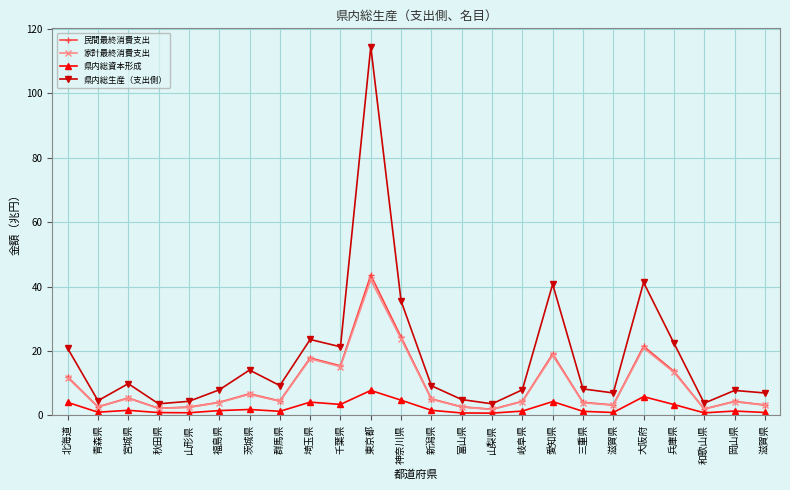

Reading right to left, list all the values displayed in this chart.

民間最終消費支出: 3.2	4.3	2.0	13.7	21.4	3.2	4.0	19.0	4.3	1.8	2.6	5.1	24.3	43.6	15.4	17.8	4.4	6.7	4.0	2.5	2.2	5.4	2.6	11.9
家計最終消費支出: 3.1	4.2	1.9	13.3	20.9	3.1	3.9	18.6	4.2	1.8	2.6	5.0	23.7	42.1	15.1	17.5	4.3	6.5	3.9	2.4	2.1	5.2	2.5	11.7
県内総資本形成: 0.9	1.3	0.7	3.3	5.8	0.9	1.2	4.2	1.3	0.7	0.7	1.5	4.7	7.7	3.4	4.1	1.2	1.8	1.4	0.8	0.8	1.5	0.9	4.0
県内総生産（支出側）: 6.9	7.7	3.7	22.4	41.3	6.9	8.2	40.7	7.9	3.5	4.9	9.2	35.5	114.5	21.3	23.5	9.2	14.0	7.9	4.3	3.6	9.8	4.5	20.8